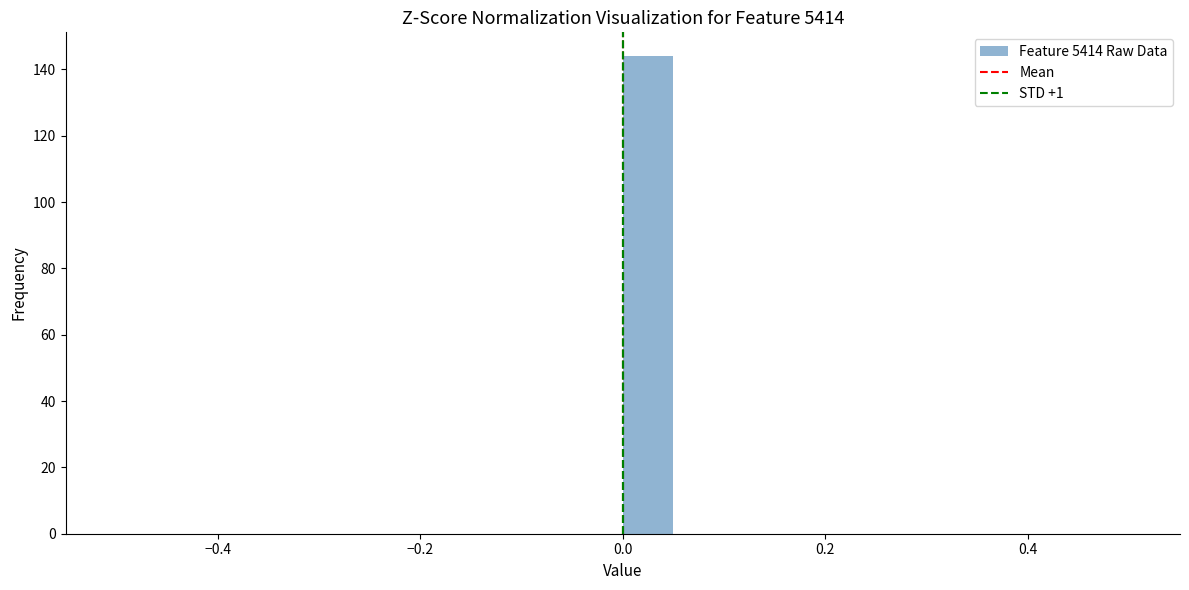

Around what value on the x-axis is the tallest bar? Give the approximate position of its centre, as read against the axis.

0.02